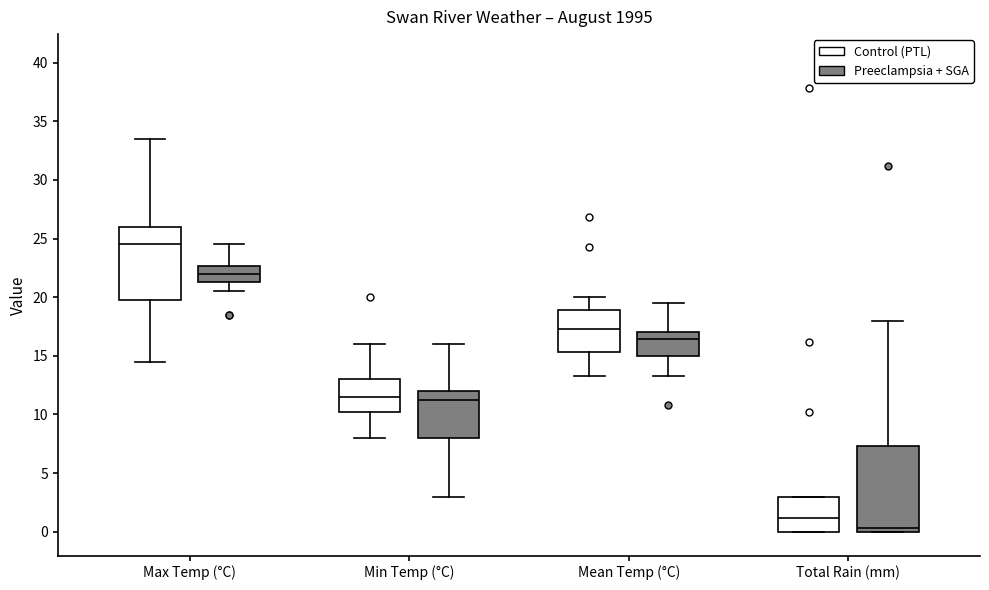

Reading left to right, transcribe this box plot: for each box, give where its median line is, the range the box spans, and where its two whiskers end, as read against the y-axis. The values are not printed on the chart, so give them approximately, as read against the axis.

Max Temp (°C) (Control (PTL)): median 24.5, box 20.0 to 26.0, whiskers 14.5 to 33.5
Max Temp (°C) (Preeclampsia + SGA): median 22.0, box 21.5 to 22.5, whiskers 20.5 to 24.5
Min Temp (°C) (Control (PTL)): median 11.5, box 10.5 to 13.0, whiskers 8.0 to 16.0
Min Temp (°C) (Preeclampsia + SGA): median 11.5, box 8.0 to 12.0, whiskers 3.0 to 16.0
Mean Temp (°C) (Control (PTL)): median 17.5, box 15.5 to 19.0, whiskers 13.5 to 20.0
Mean Temp (°C) (Preeclampsia + SGA): median 16.5, box 15.0 to 17.0, whiskers 13.5 to 19.5
Total Rain (mm) (Control (PTL)): median 1.0, box 0.0 to 3.0, whiskers 0.0 to 3.0
Total Rain (mm) (Preeclampsia + SGA): median 0.5, box 0.0 to 7.5, whiskers 0.0 to 18.0